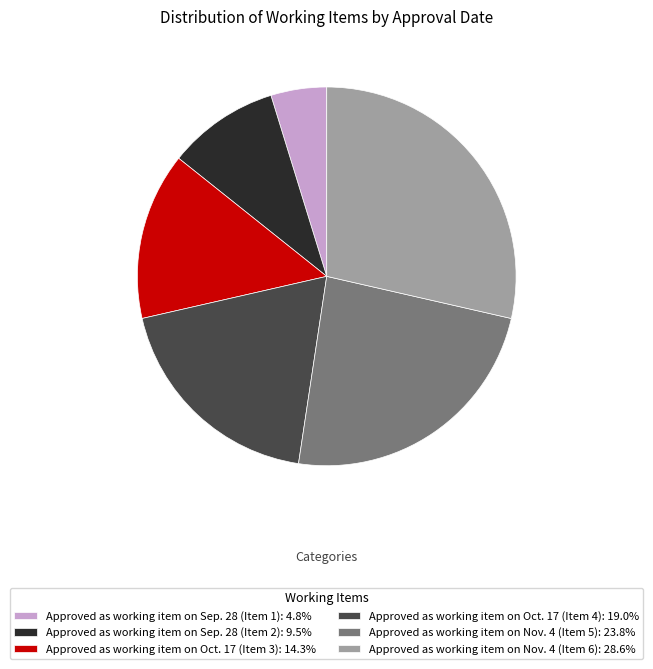

Rank the categories by value from lowest to highest.

Approved as working item on Sep. 28 (Item 1), Approved as working item on Sep. 28 (Item 2), Approved as working item on Oct. 17 (Item 3), Approved as working item on Oct. 17 (Item 4), Approved as working item on Nov. 4 (Item 5), Approved as working item on Nov. 4 (Item 6)